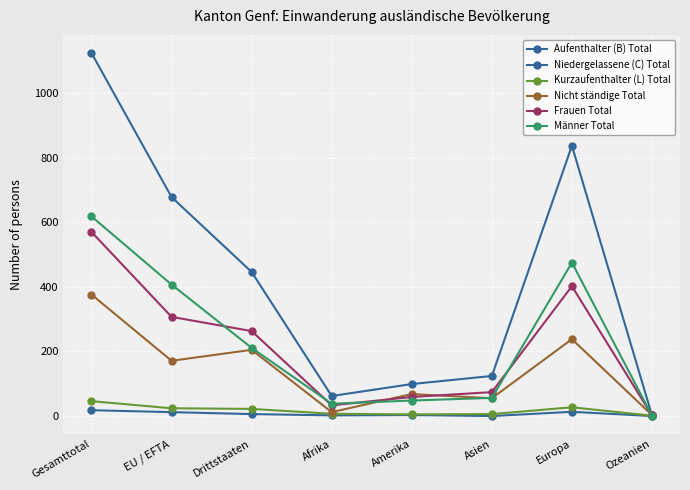

What is the total value across all series at EU / EFTA?

1599